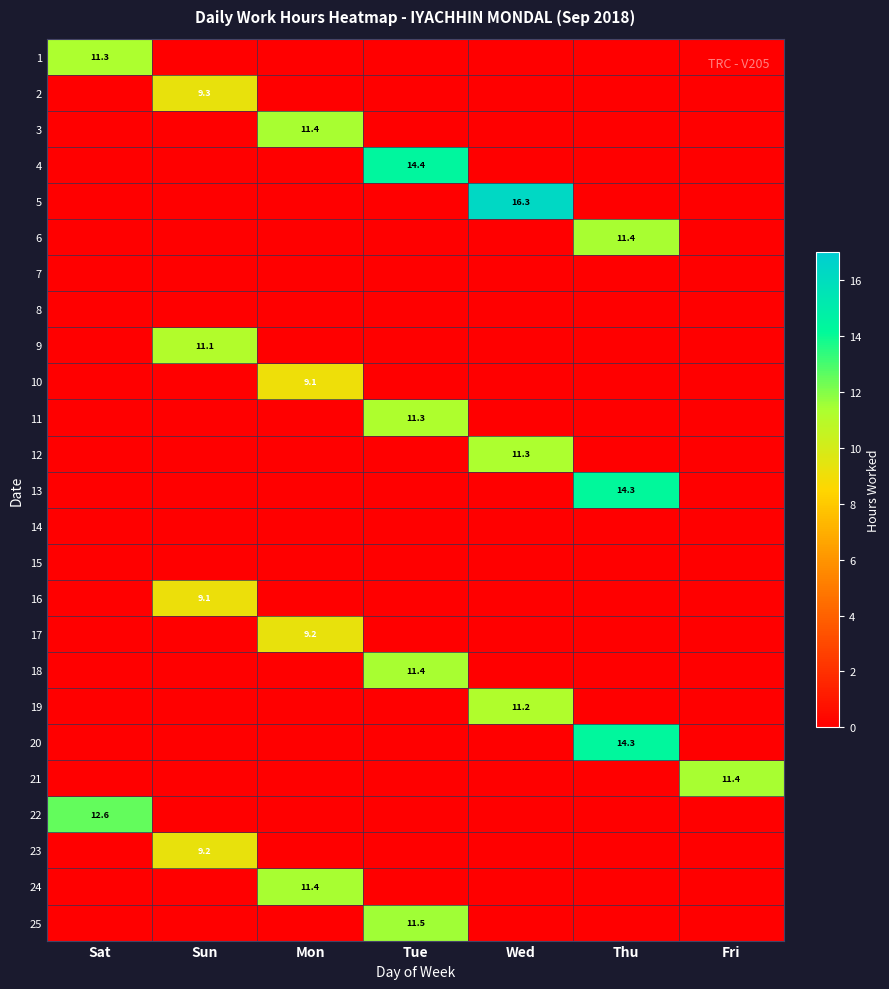

True or false: 2 has a value of 9.3 at Sun.

True